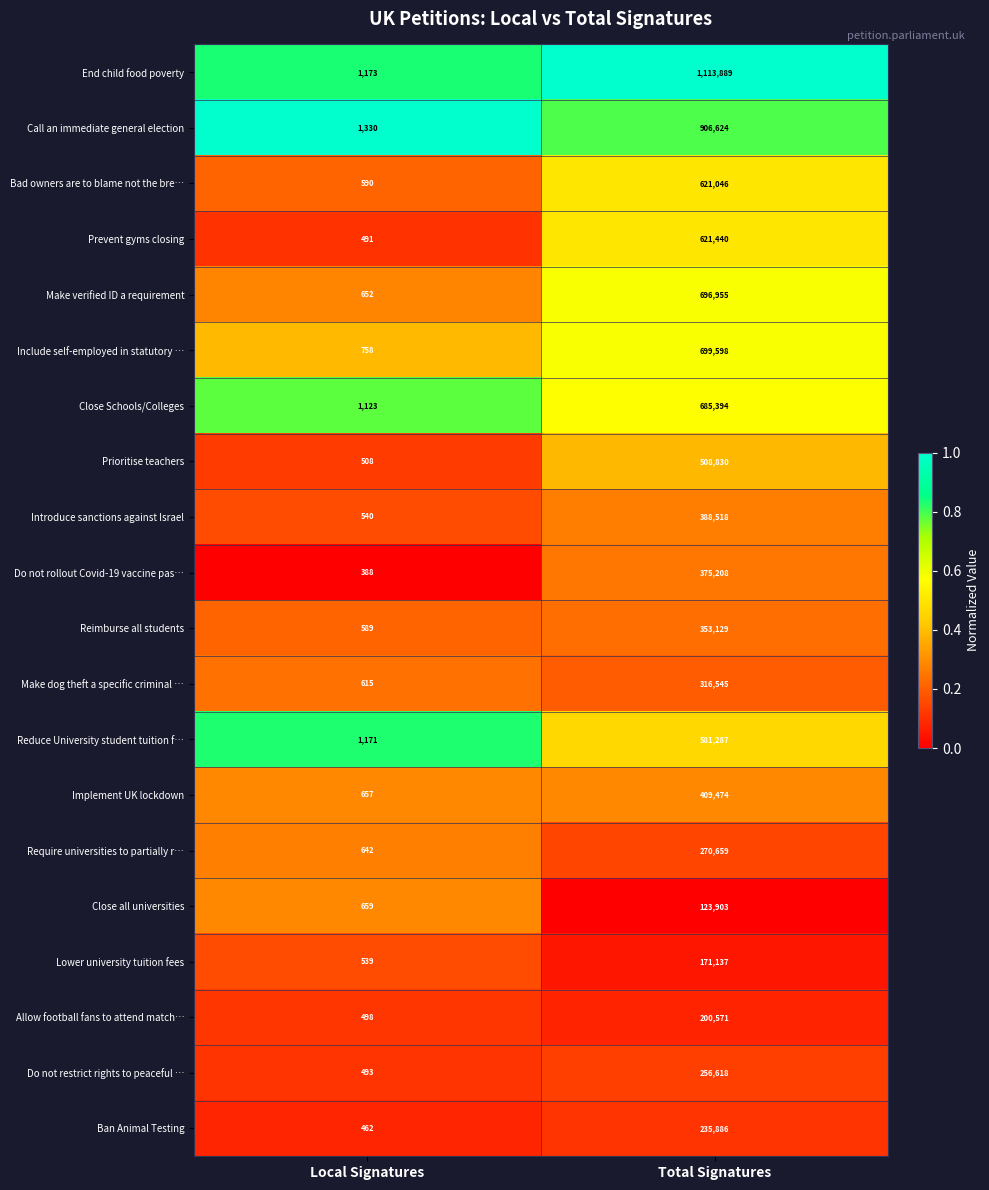

What is the greatest value displayed?

1113889